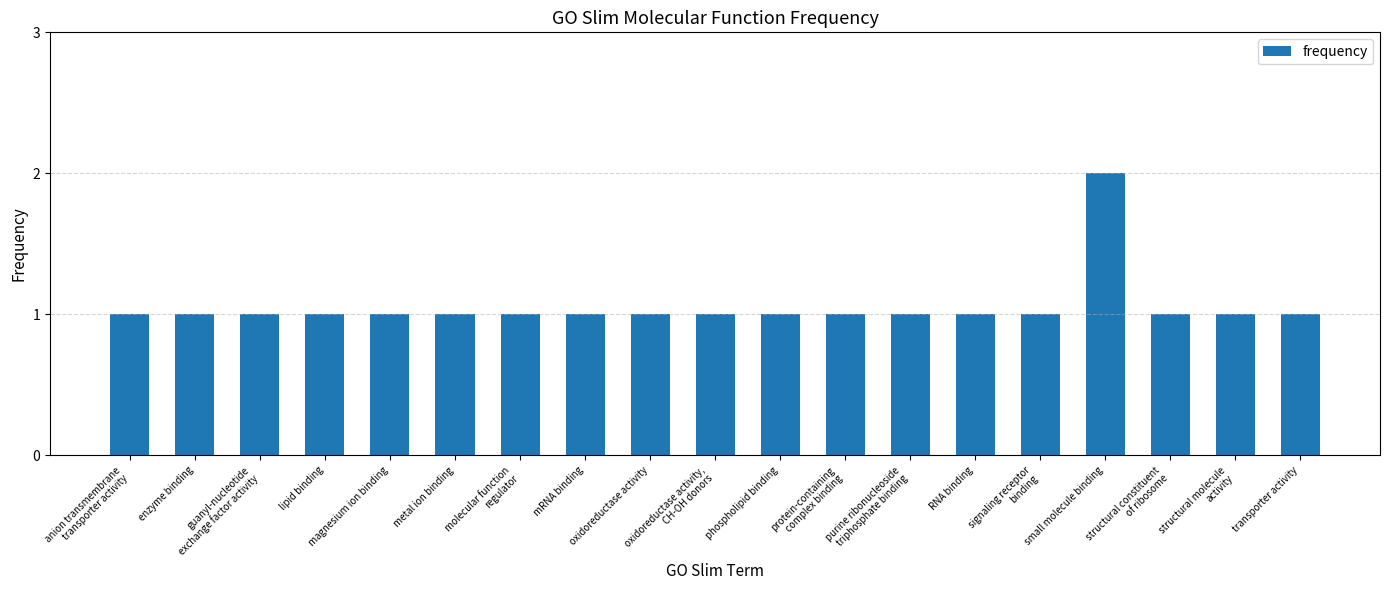

How many categories are shown in the chart?

19